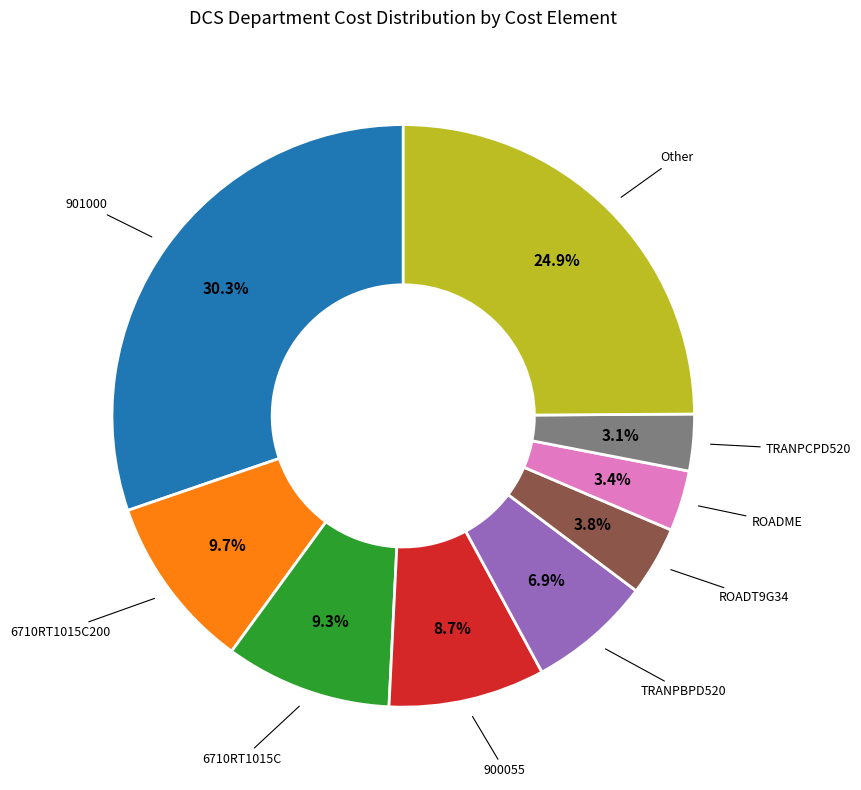

How many segments does this pie chart have?

9